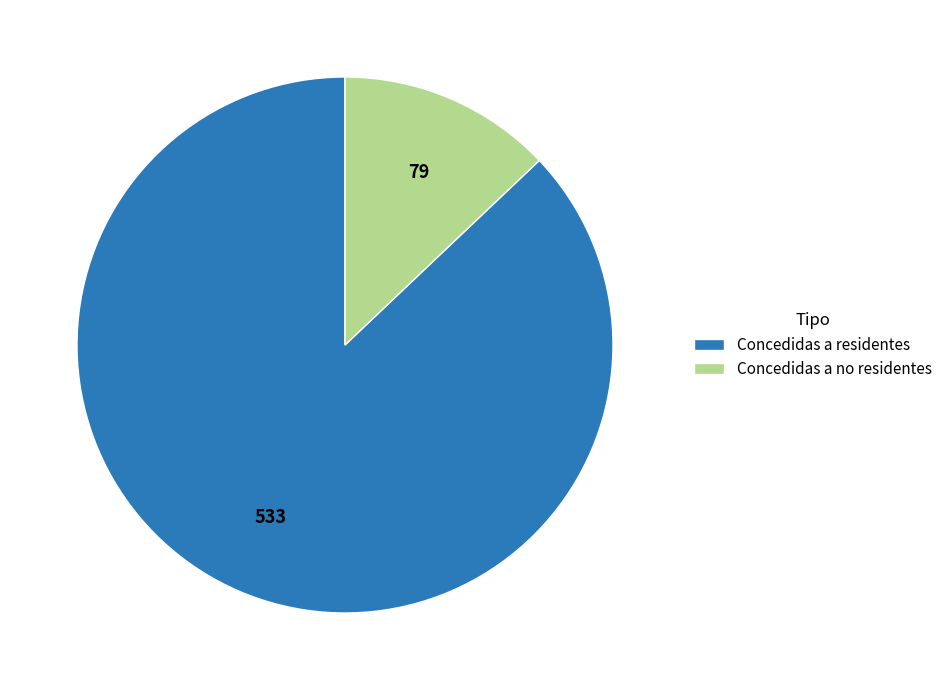

Approximately how many times larger is the value at Concedidas a residentes compared to Concedidas a no residentes?

6.7